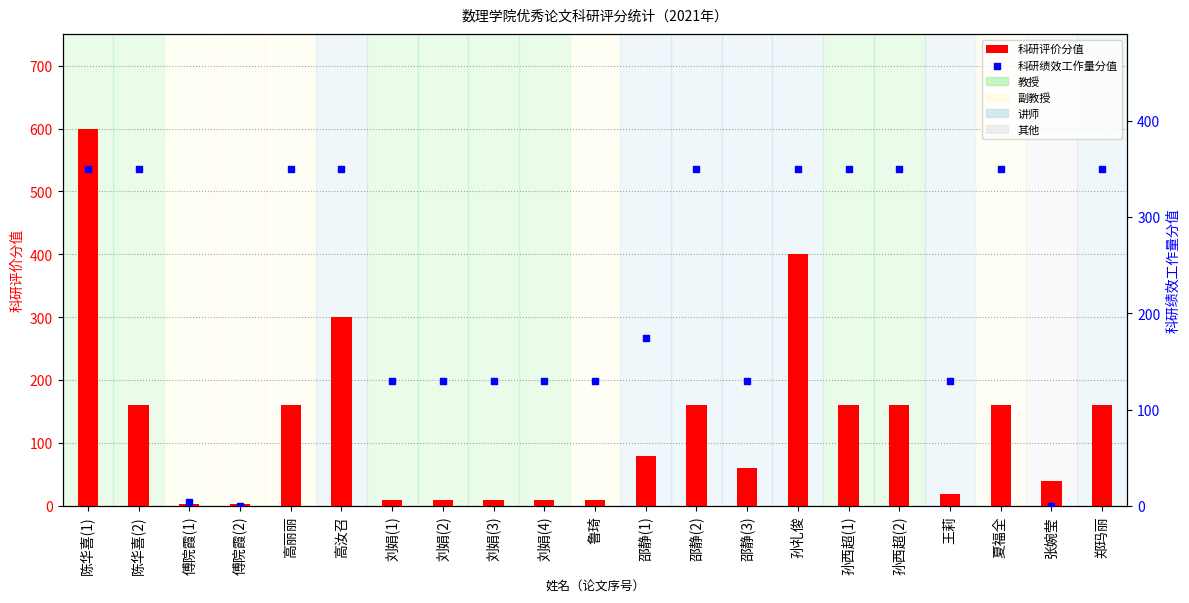

Is the value of 科研评价分值 at 鲁琦 greater than the value of 科研绩效工作量分值 at 王莉?

No